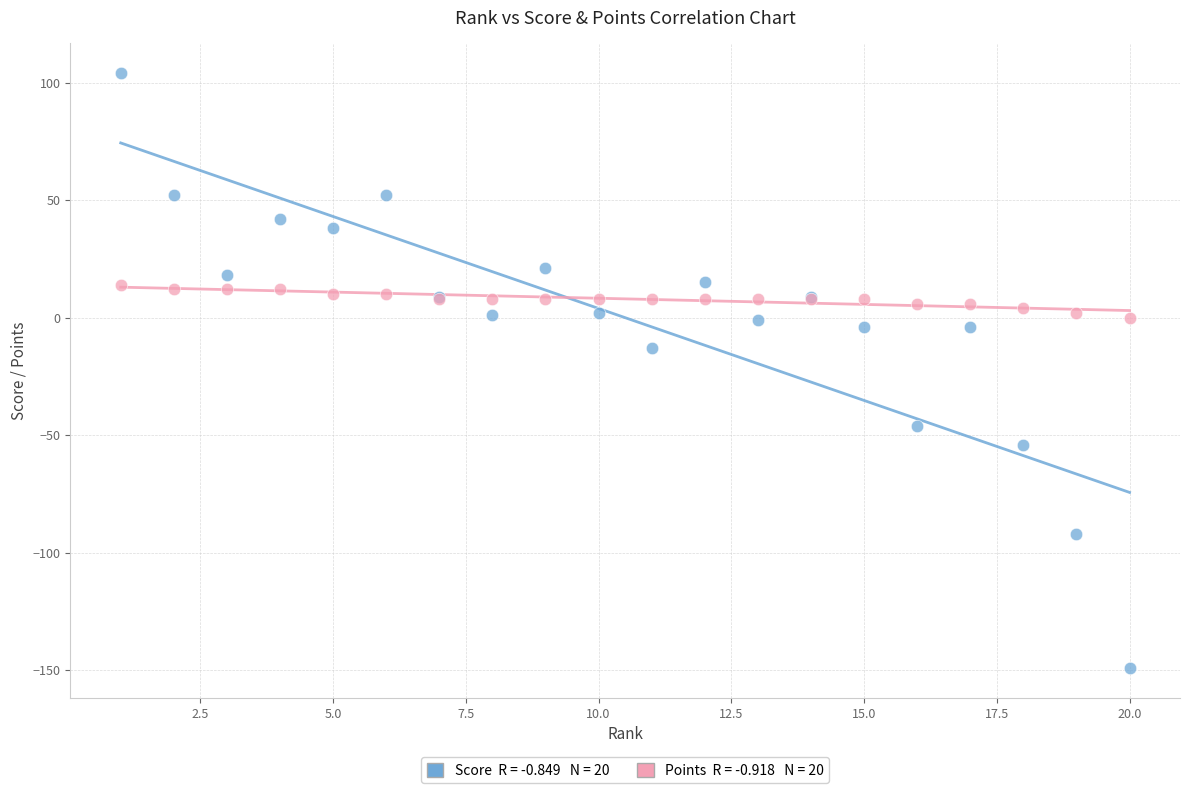

Across all series, what Y value is closest to -22?

-13